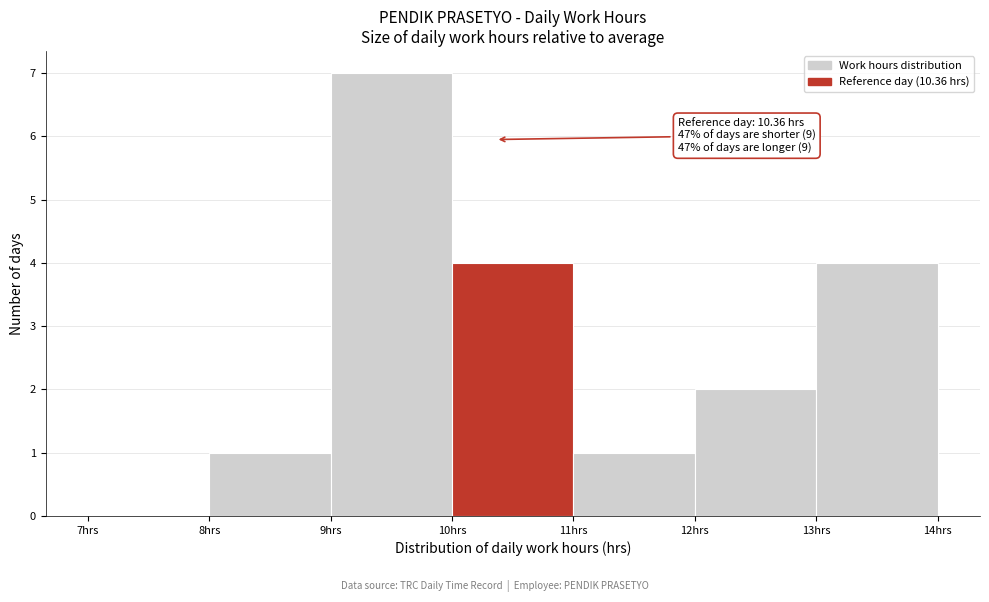

Over which range of the x-axis is the bar tallest?

9 to 10